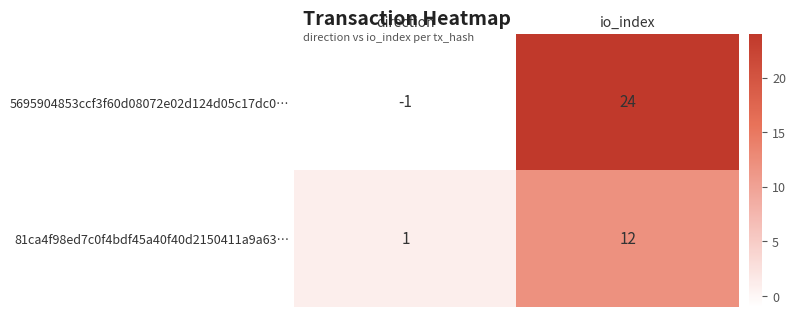

At which category does the chart reach its minimum across all series?

direction